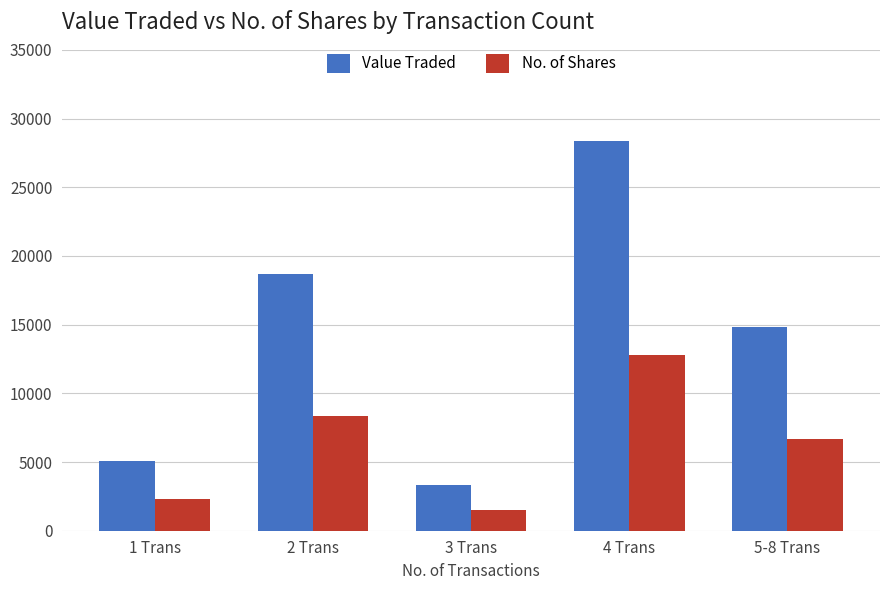

What is the spread (max minus min) of values at 1 Trans?

2756